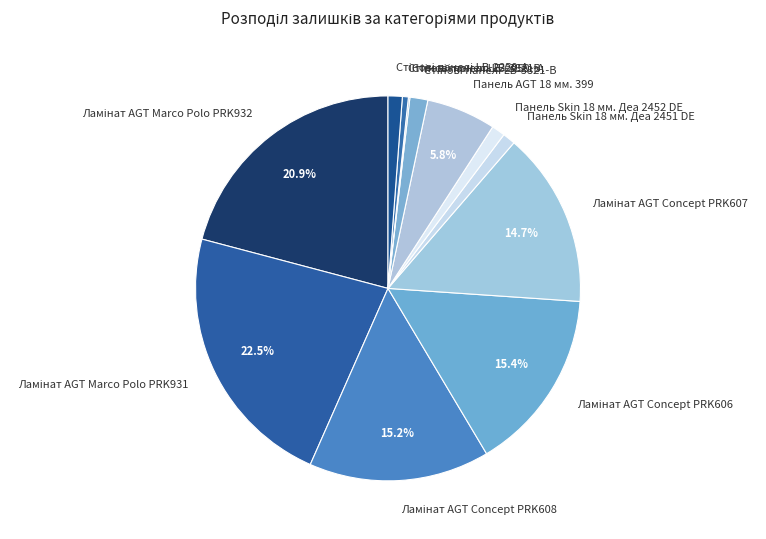

True or false: Панель Skin 18 мм. Деа 2451 DE accounts for 11% of the total.

False